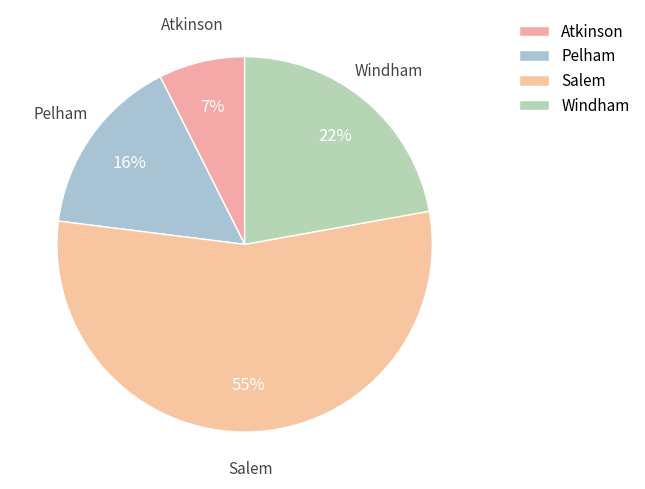

How many slices are in this pie chart?

4